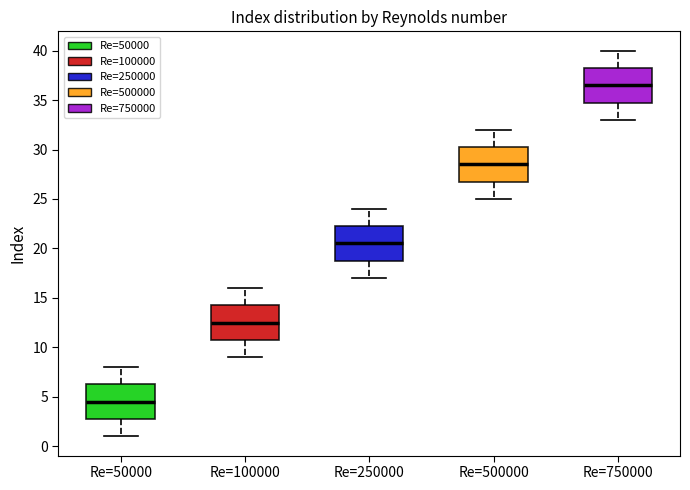

Which box's median line is the highest?

Re=750000